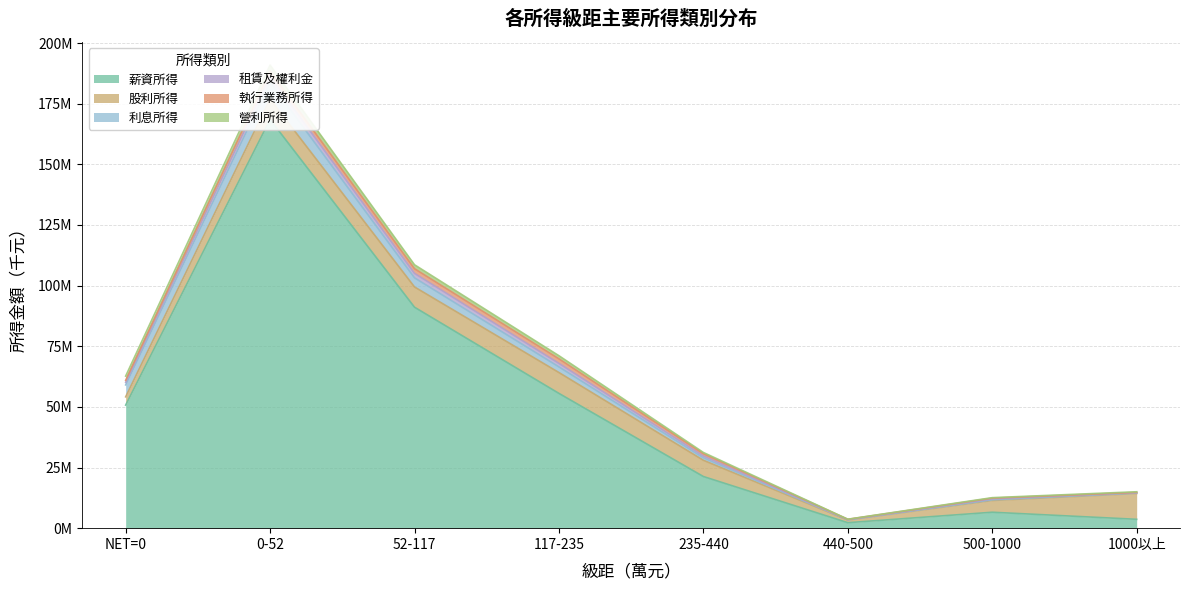

Which category has the highest value in the 薪資所得 series?

0-52